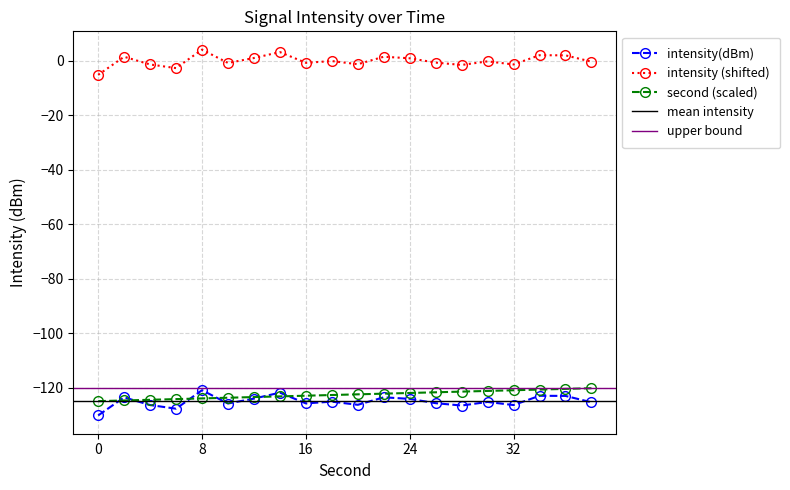

What is the highest value of the second (scaled) series?

-120.2